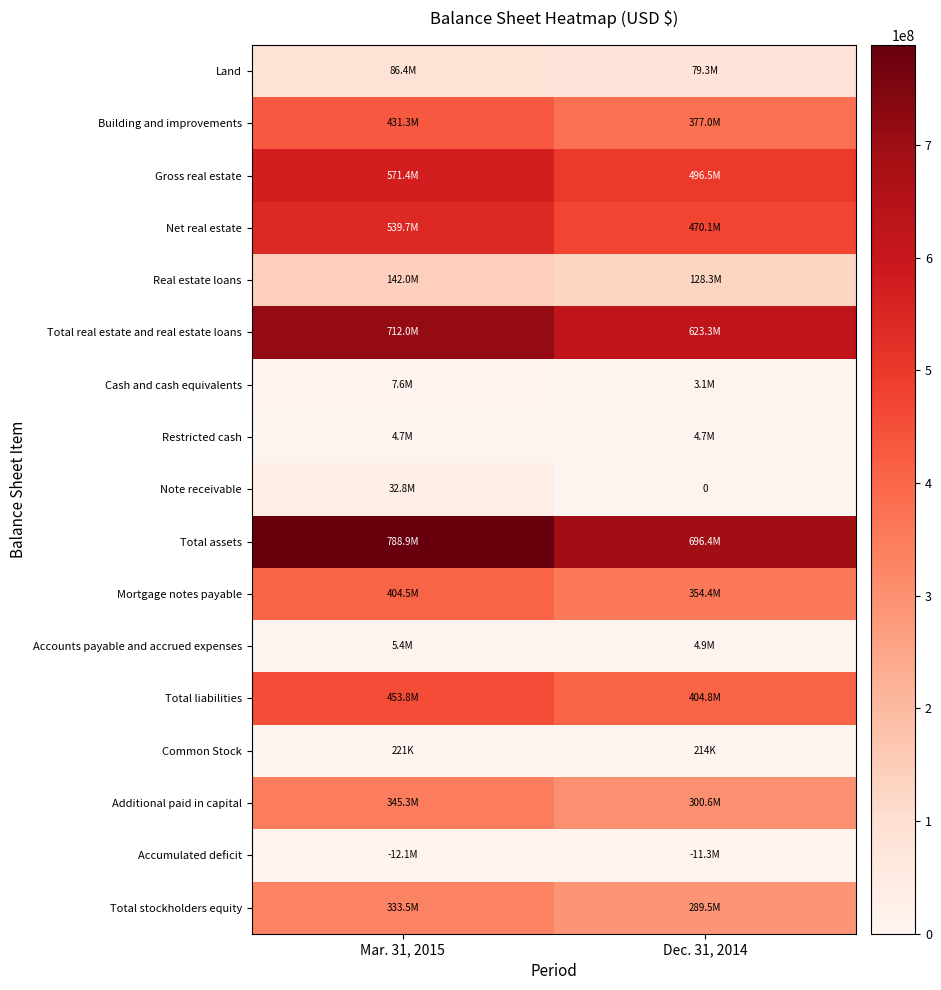

Which series has the largest range (max minus min)?

Total assets